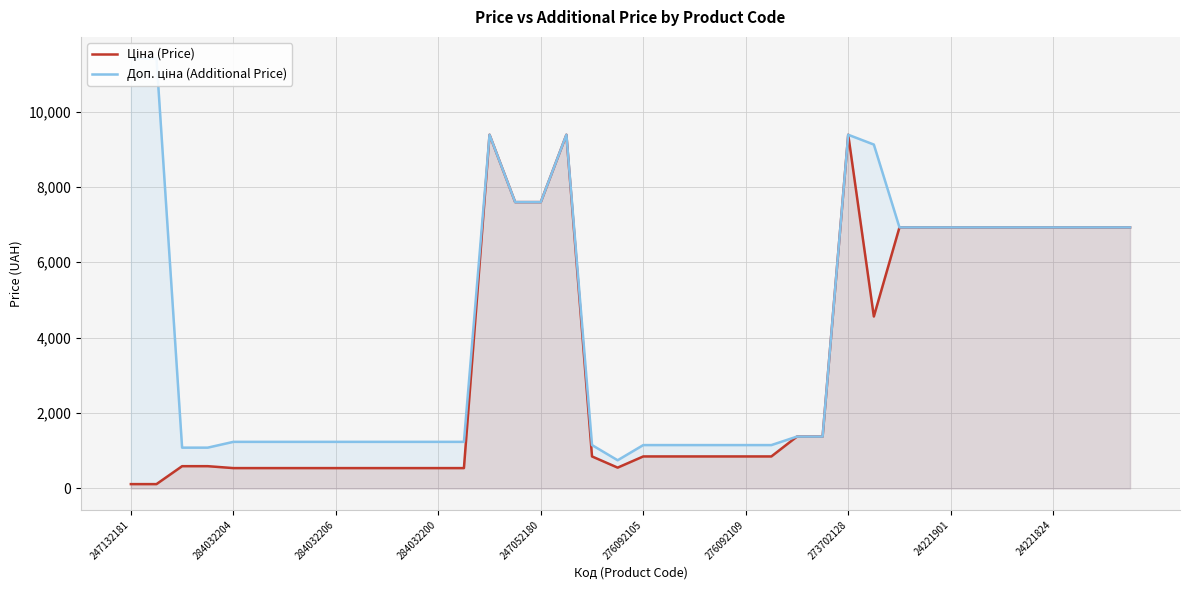

How many interior local peaks does the Ціна (Price) series have?

3